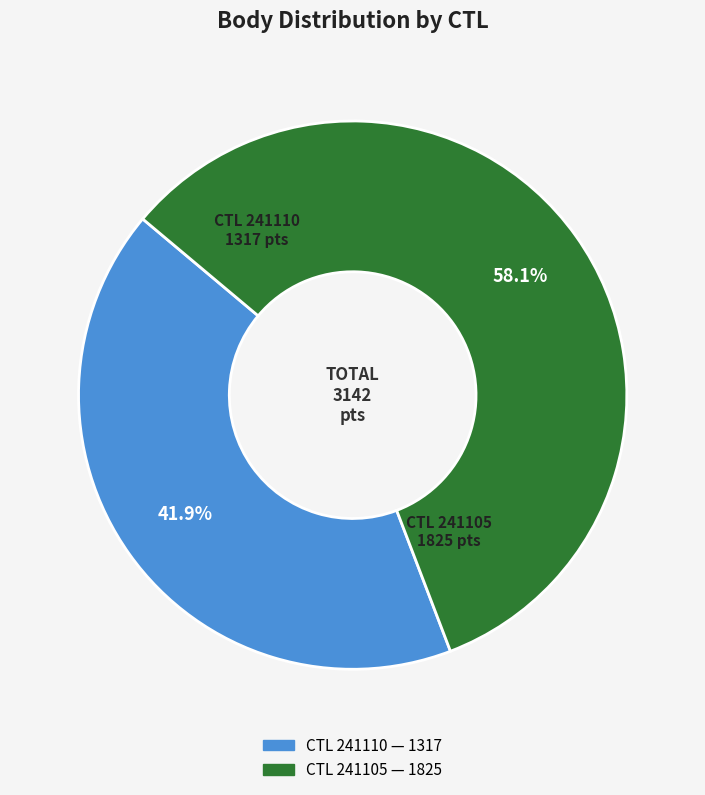

Is there a majority slice in this chart?

Yes